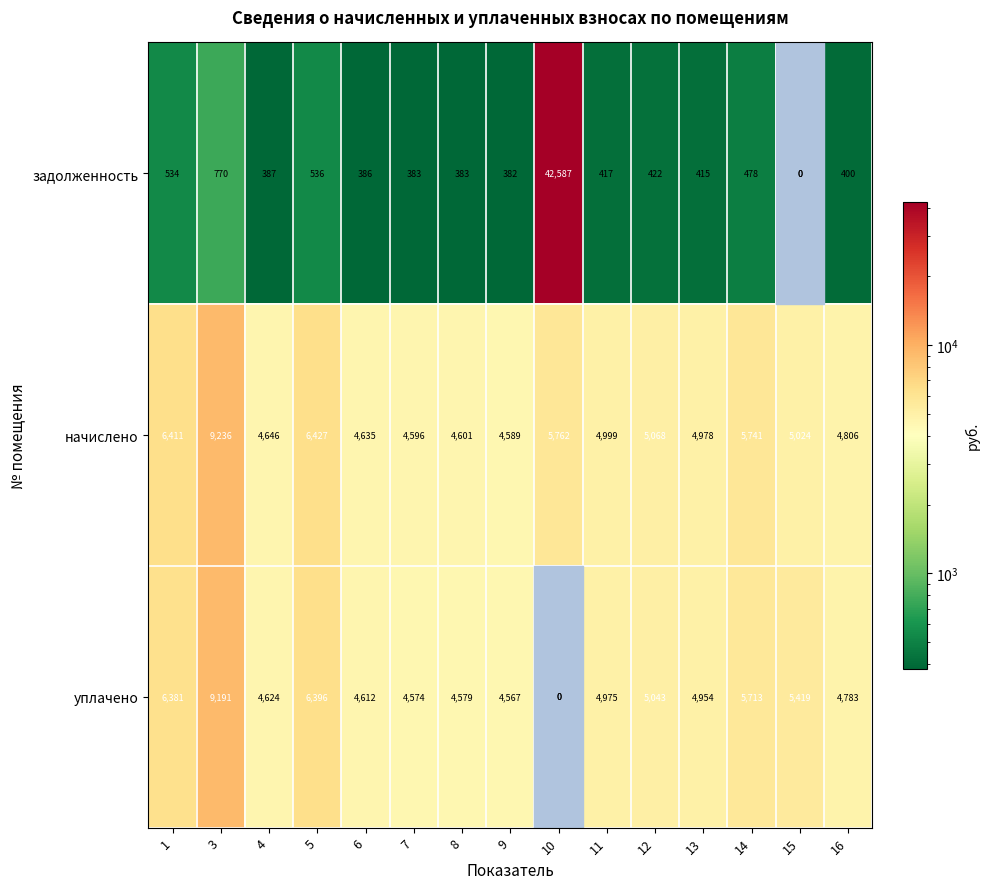

Between 5 and 16, which series saw the biggest shift?

начислено